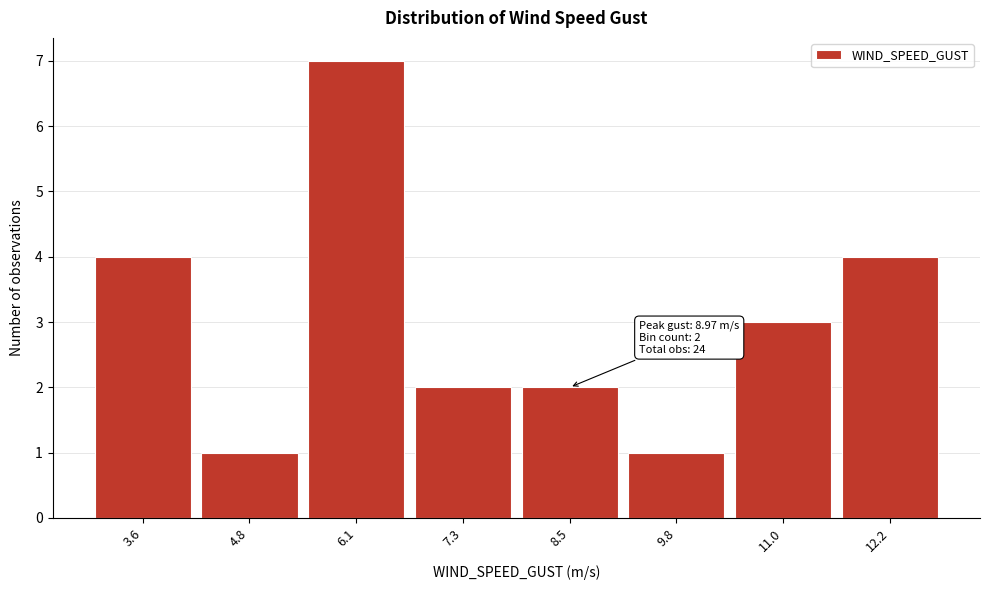

Over which range of the x-axis is the bar tallest?

5.4 to 6.6